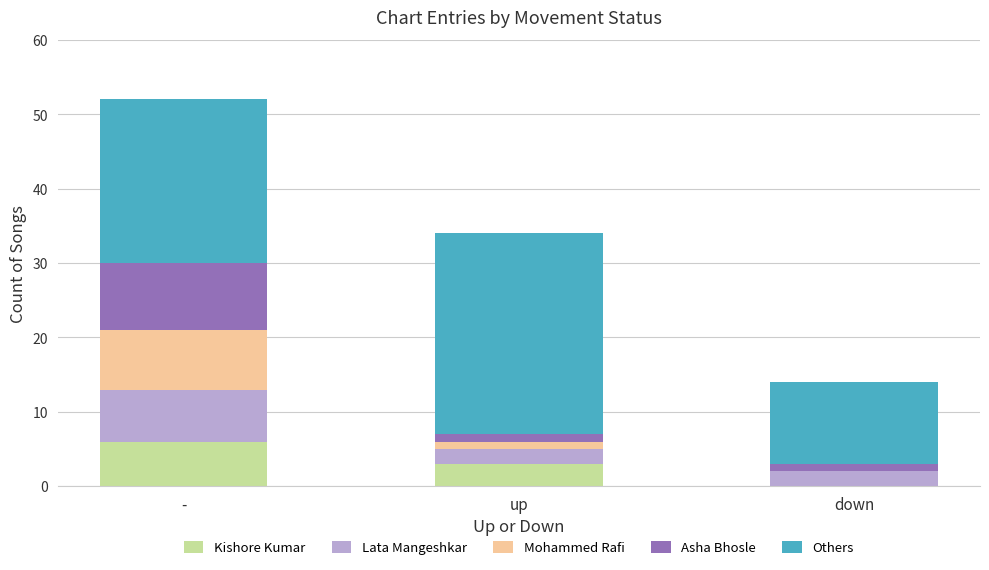

What is the total value across all series at -?

52